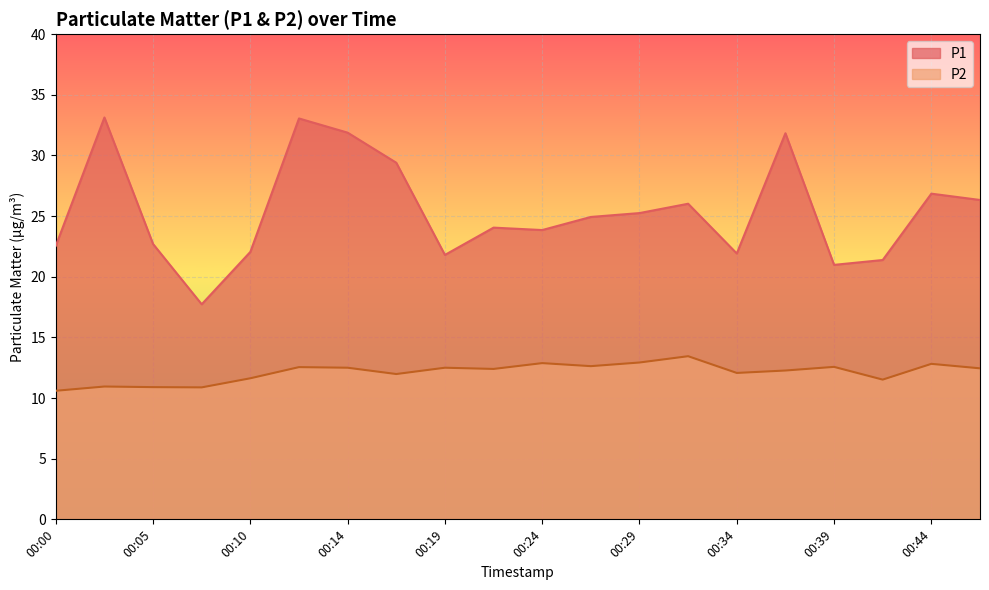

Which series has the largest range (max minus min)?

P1